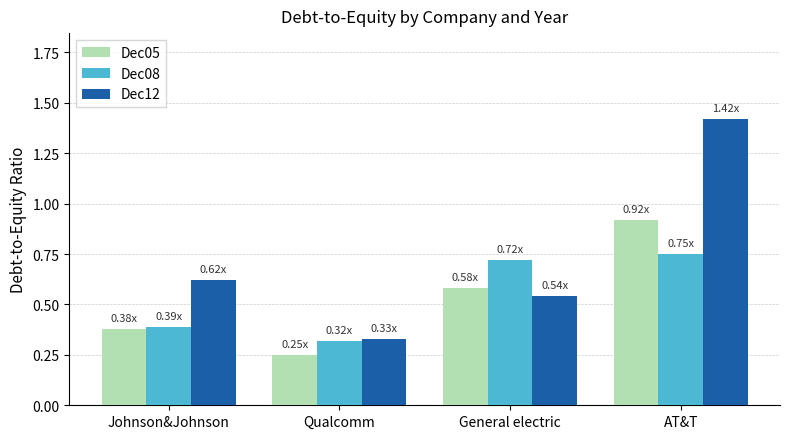

What is the label of the 2nd bar from the right?

General electric